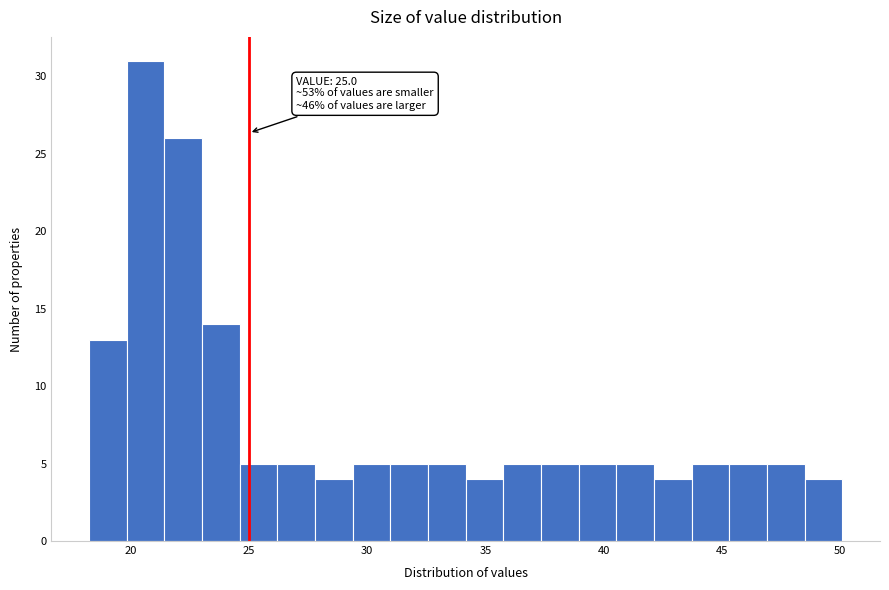

Around what value on the x-axis is the tallest bar? Give the approximate position of its centre, as read against the axis.

20.5